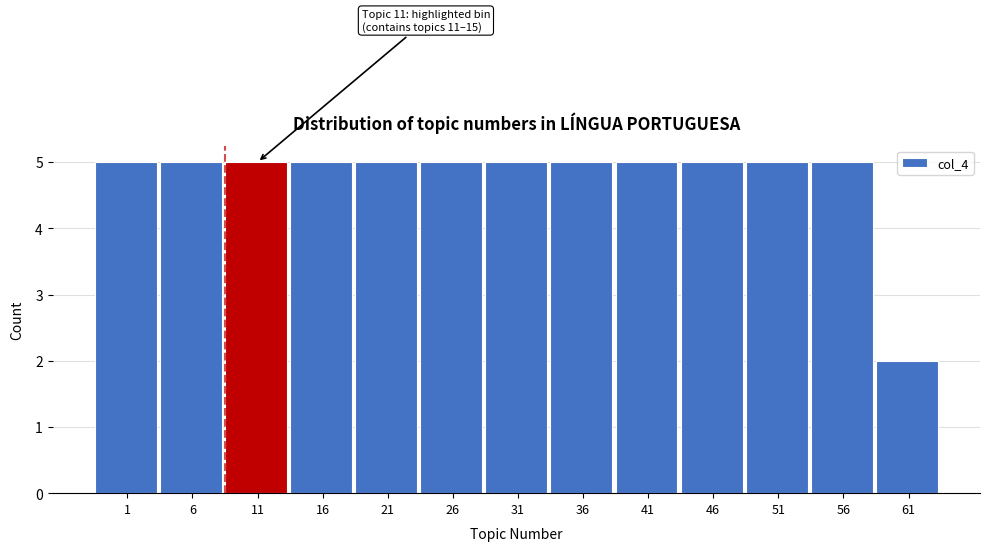

Reading left to right, what are all the values shown in this chart?

1=5	6=5	11=5	16=5	21=5	26=5	31=5	36=5	41=5	46=5	51=5	56=5	61=2